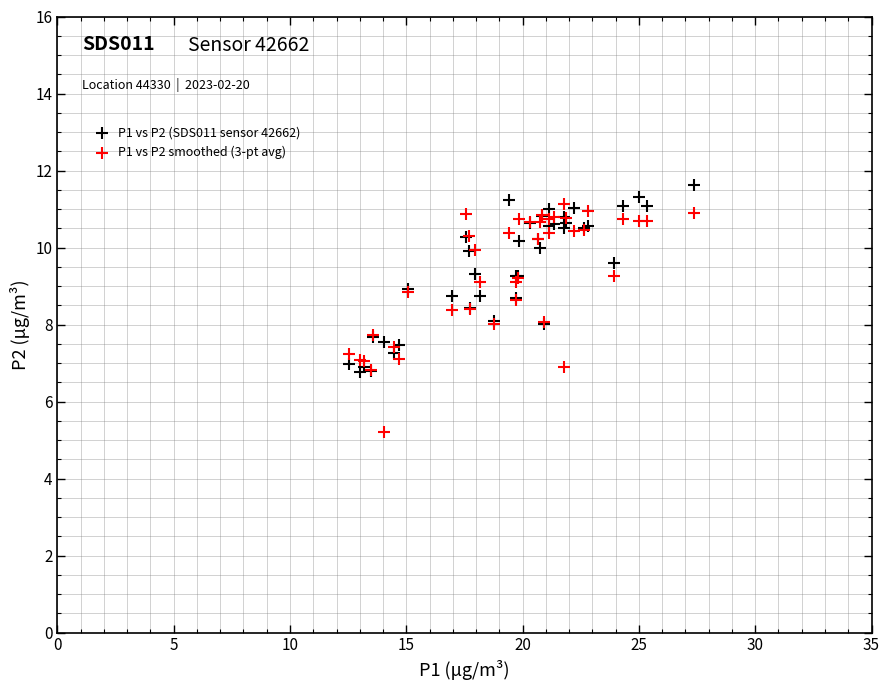

Which series reaches the minimum Y coordinate?

P1 vs P2 smoothed (3-pt avg)